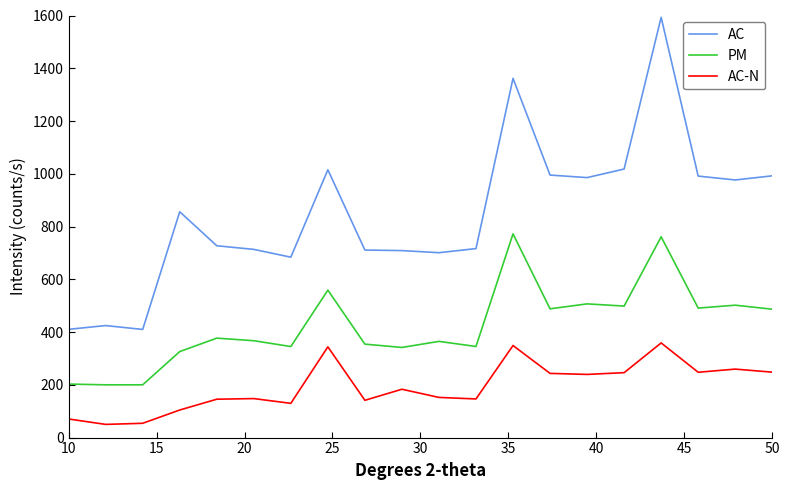

Which series has the widest spread of values?

AC